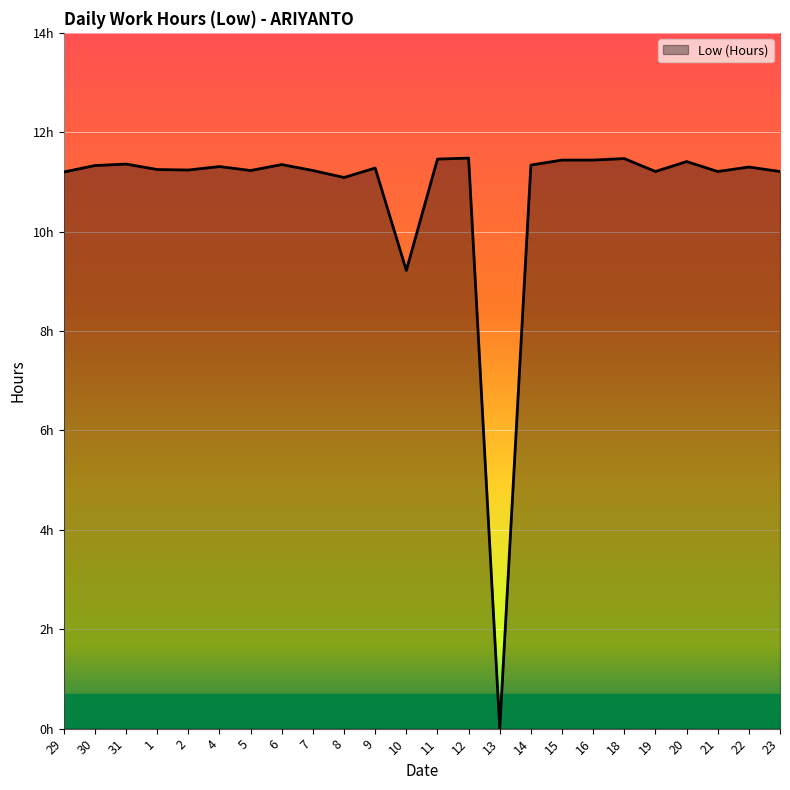

How many interior local valleys (lower than both neighbors) does the data have?

7